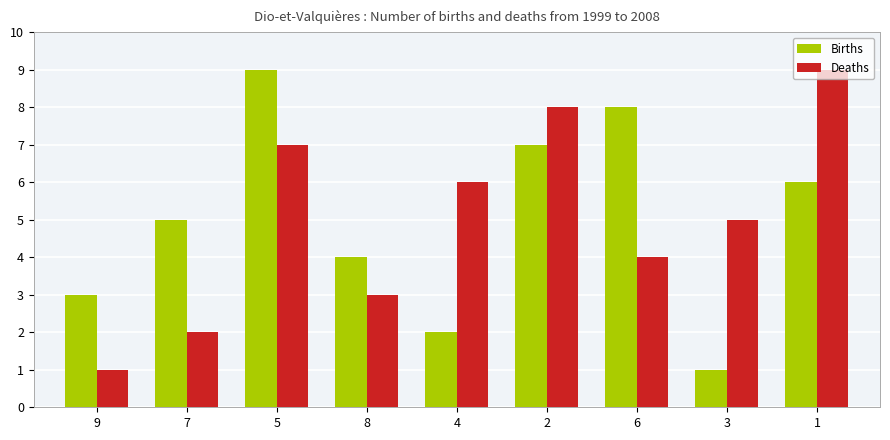

What are all the series names shown in the legend?

Births, Deaths